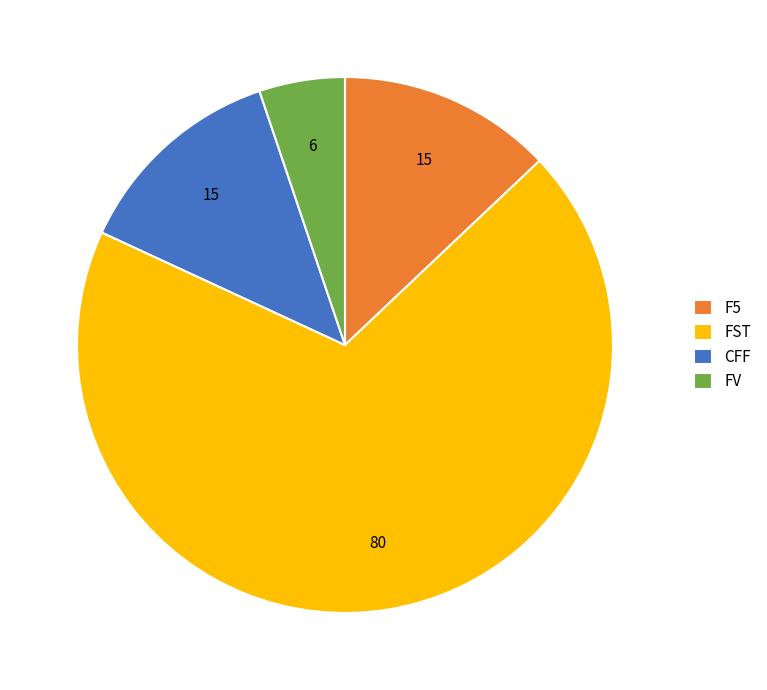

What is the majority slice?

FST